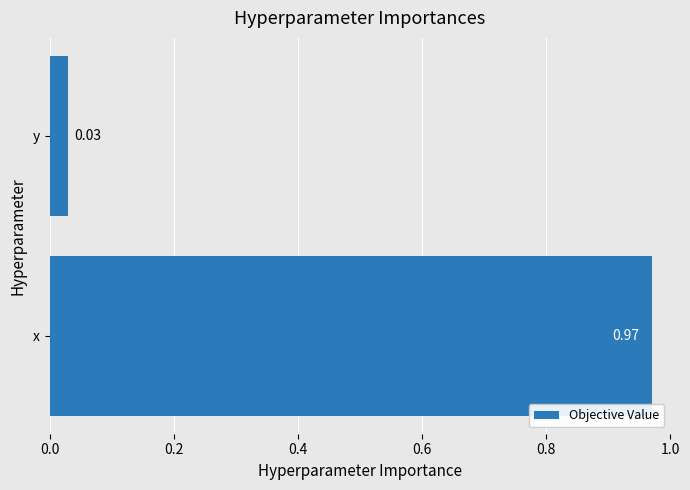

List the labels in order of value, smallest first.

y, x